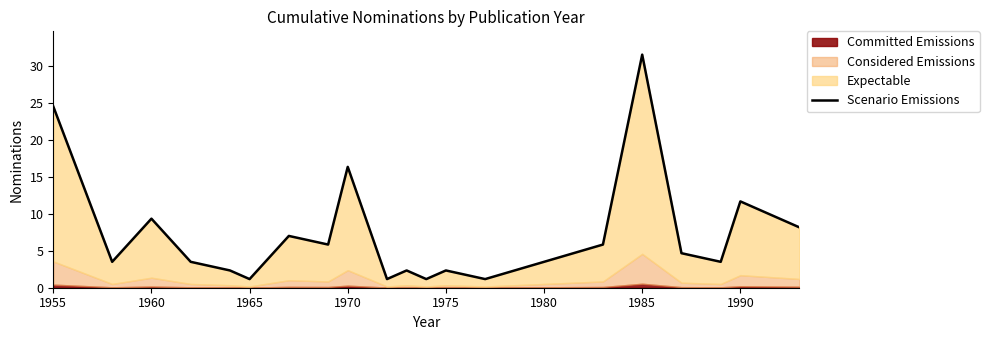

What is the average value?

7.4